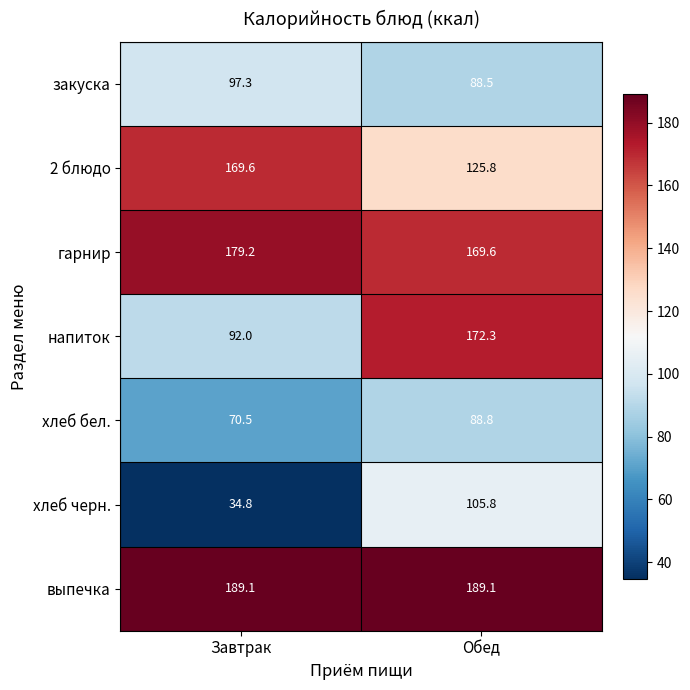

List the labels in order of закуска value, largest first.

Завтрак, Обед